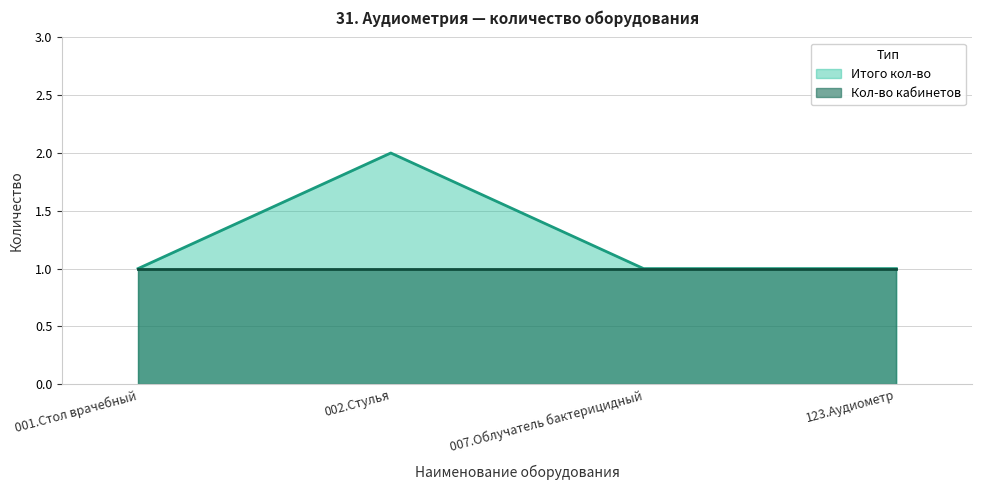

Count the number of categories in the chart.

4